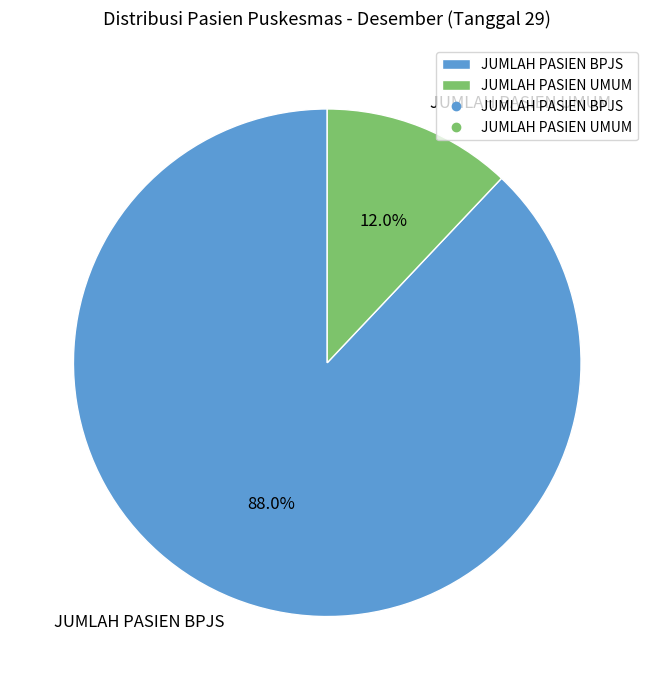

Which slice is the largest?

JUMLAH PASIEN BPJS